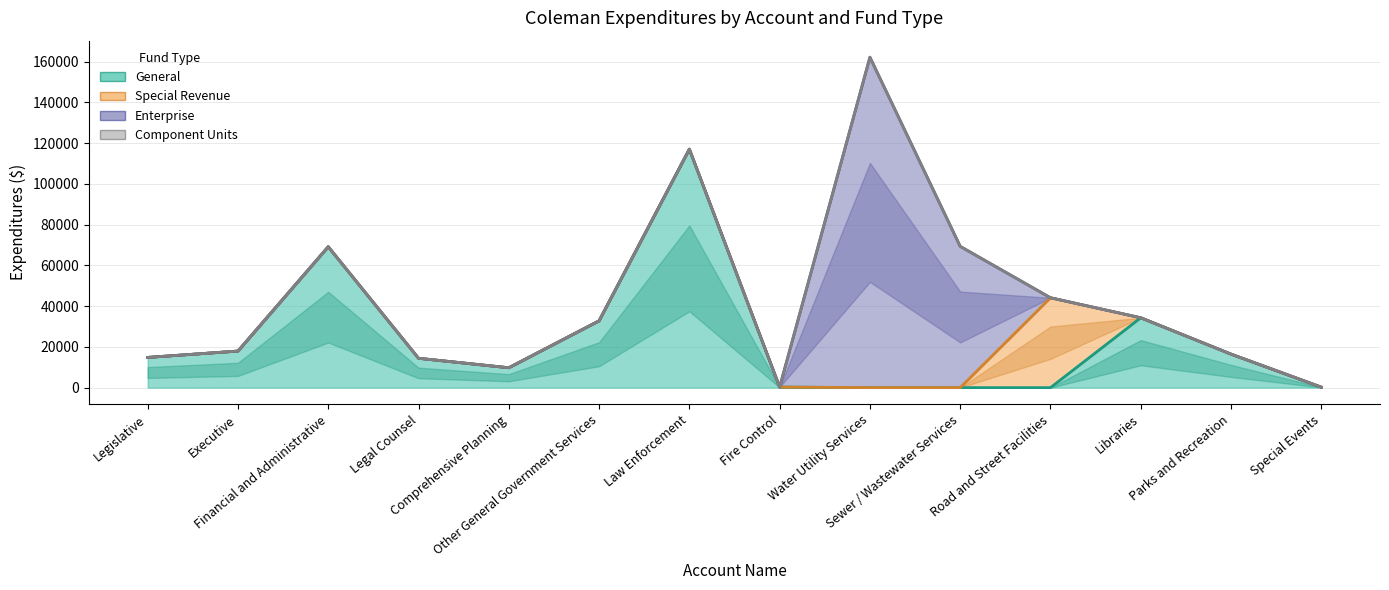

List the series in order of their peak value, highest first.

Enterprise, General, Special Revenue, Component Units